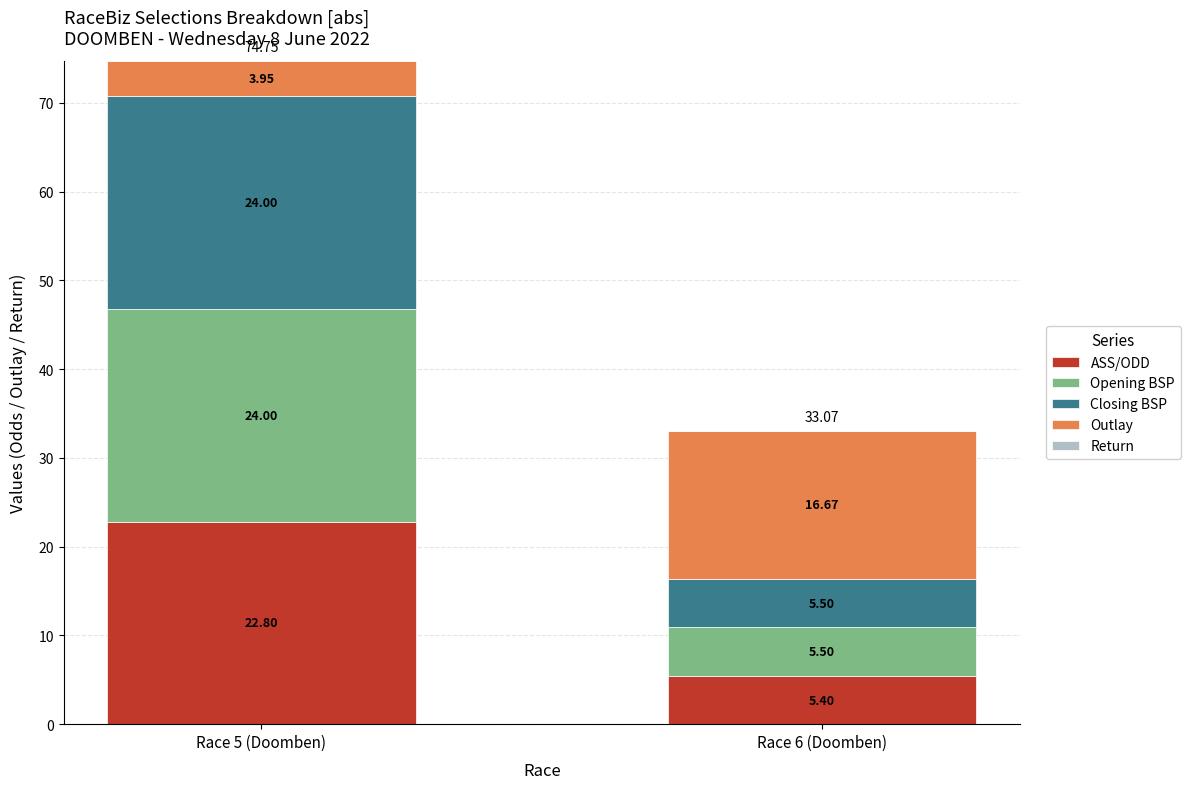

What is the sum of the ASS/ODD values at Race 5 (Doomben) and Race 6 (Doomben)?

28.2